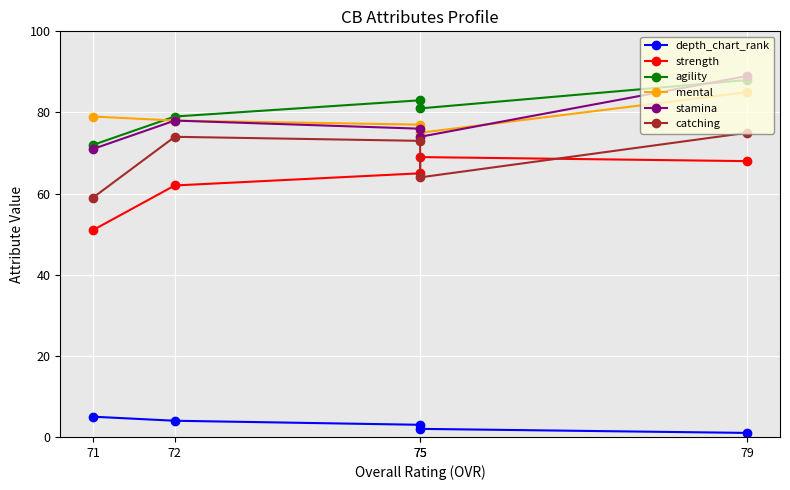

At which category does catching reach its first local peak?

72